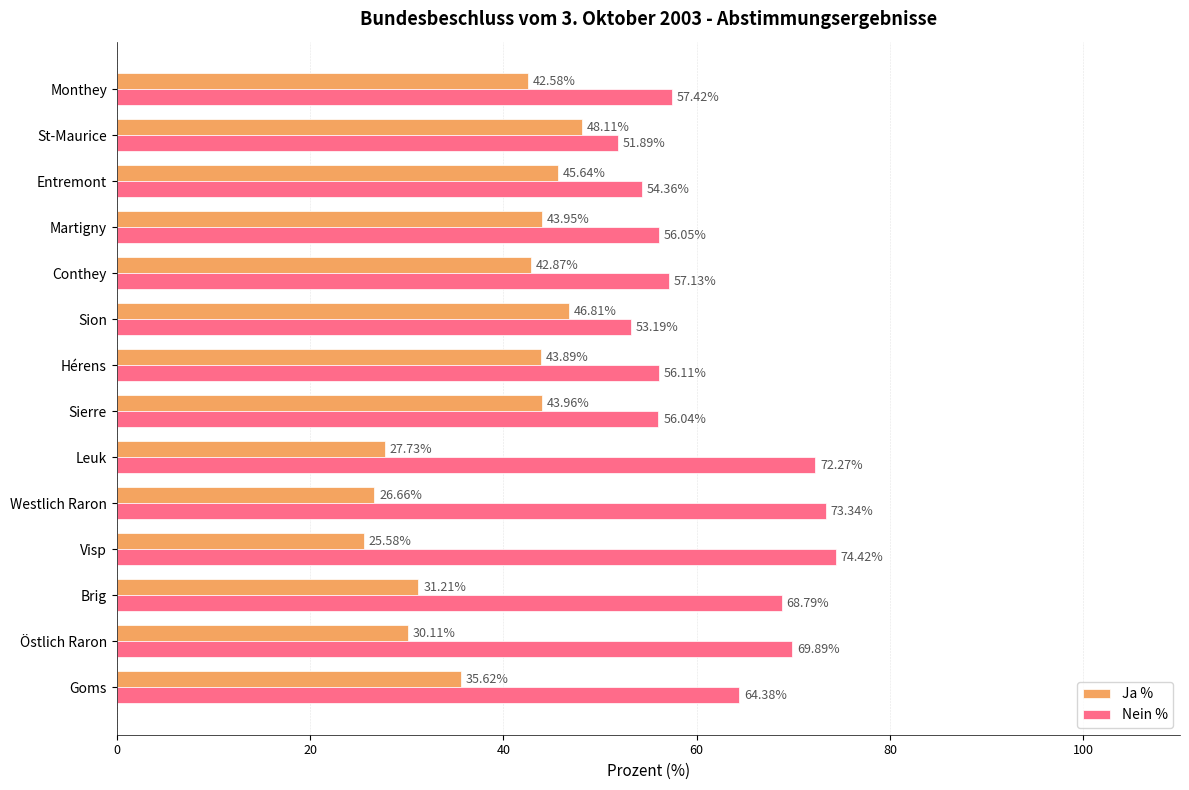

What is the difference between the maximum and minimum values in the Ja % series?

22.5